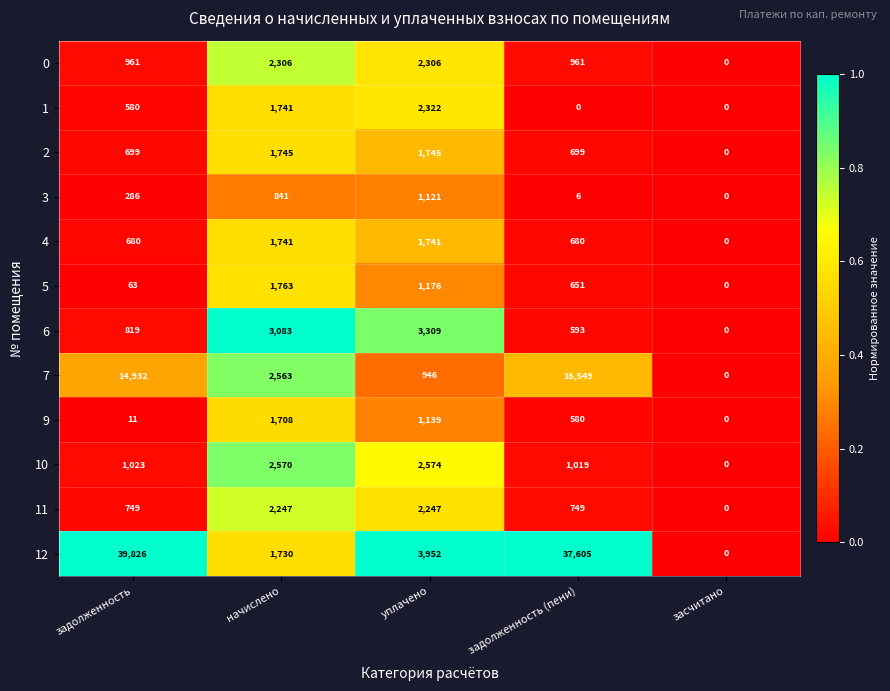

What is the difference between the maximum and minimum values in the 11 series?

2247